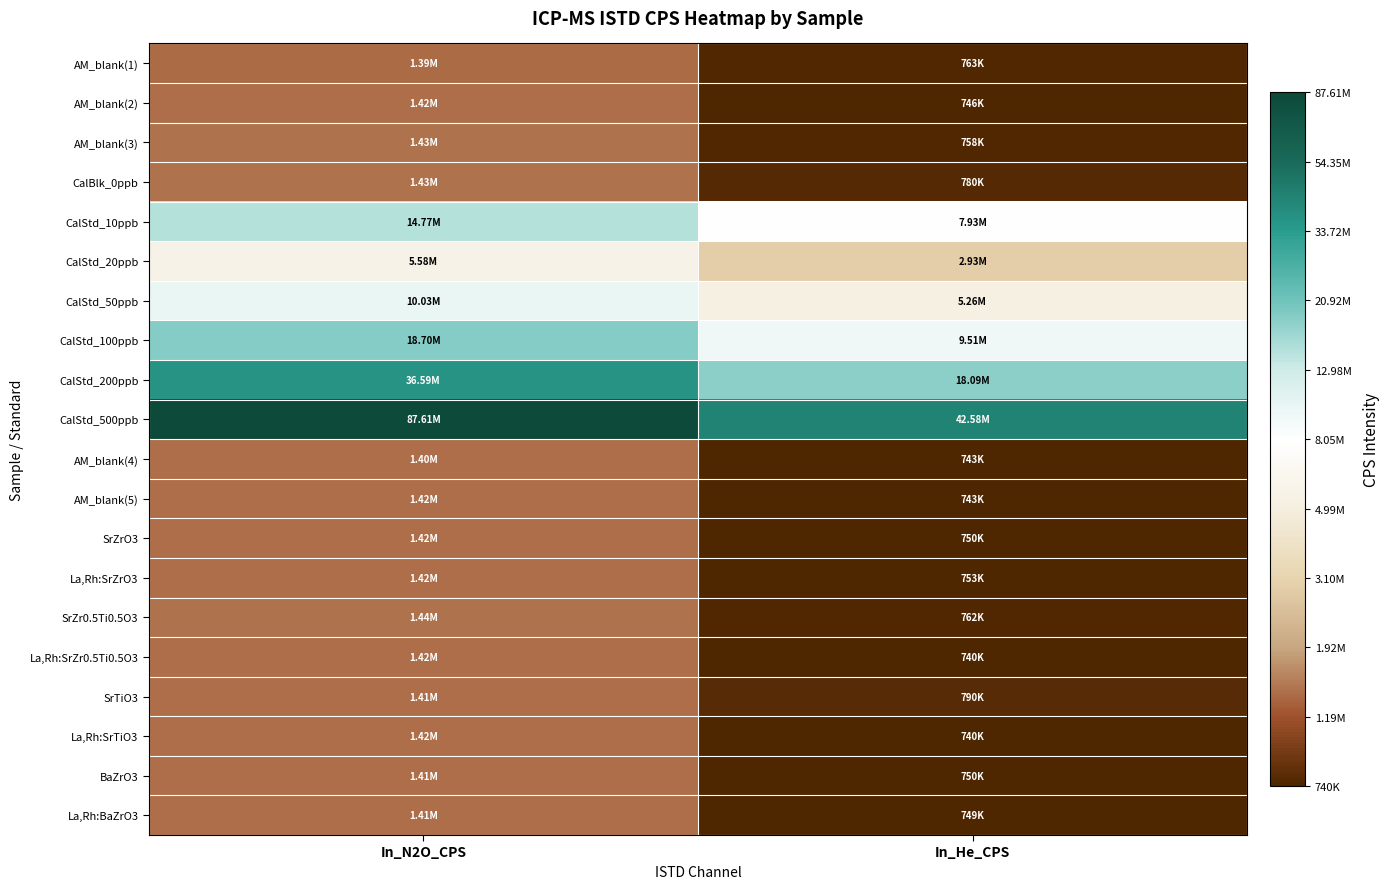

Which series changed the most between In_N2O_CPS and In_He_CPS?

CalStd_500ppb